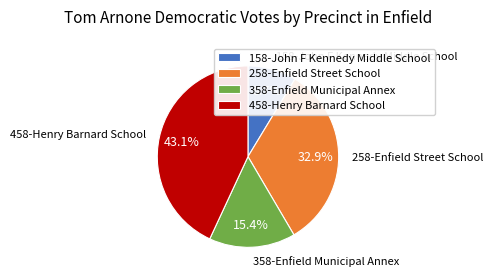

What percentage is the 258-Enfield Street School slice, to the nearest percent?

33%